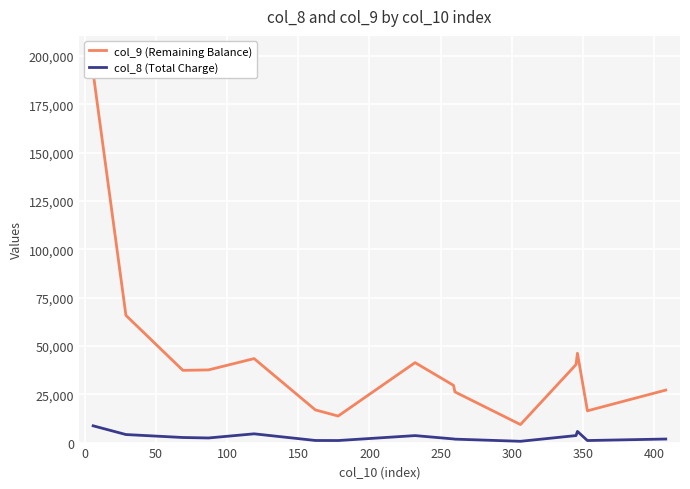

True or false: col_8 (Total Charge) and col_9 (Remaining Balance) intersect in this chart.

False